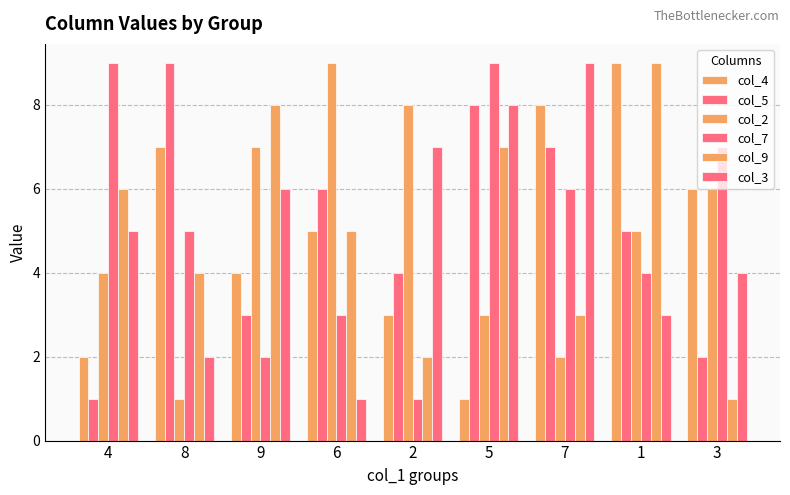

How many bars are there in total?

54